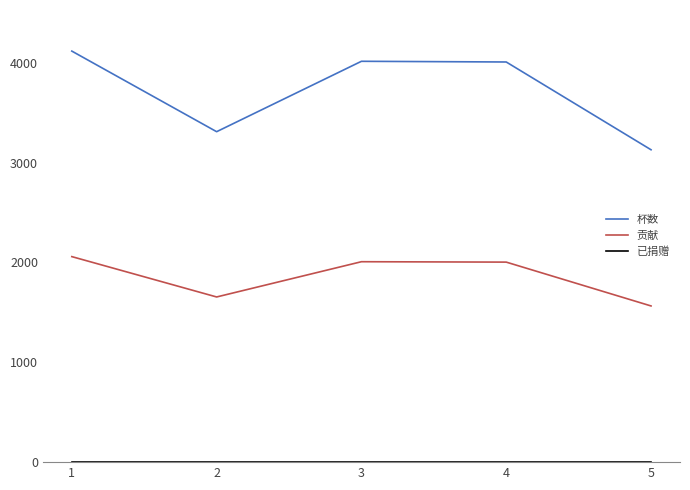

Does the chart display data point markers on the line(s)?

No